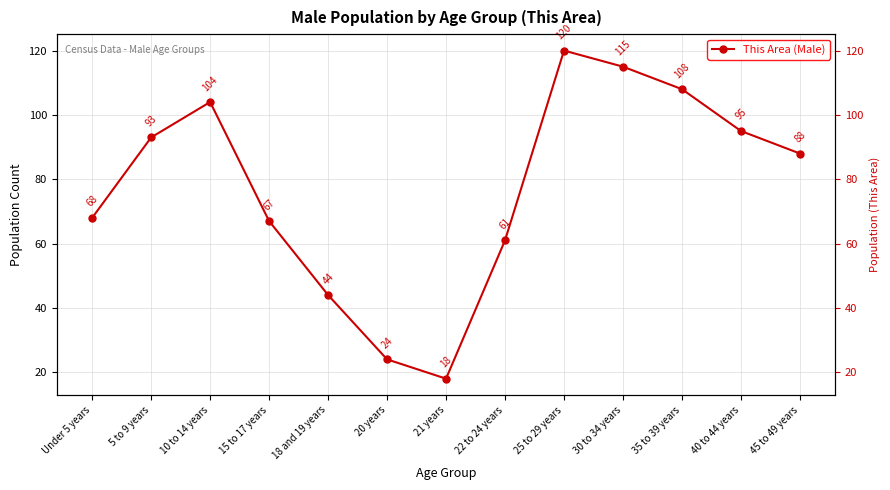

Approximately how many times larger is the value at 22 to 24 years compared to 35 to 39 years?

0.6